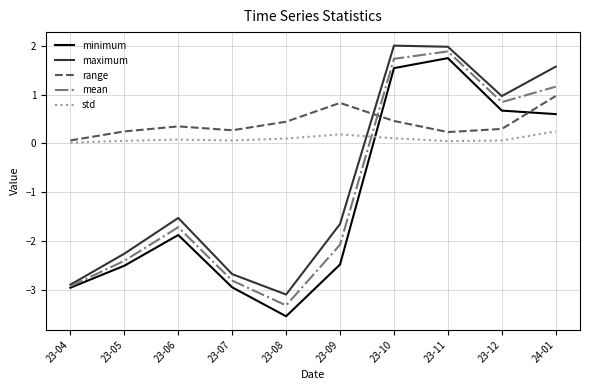

Which series has the widest spread of values?

minimum